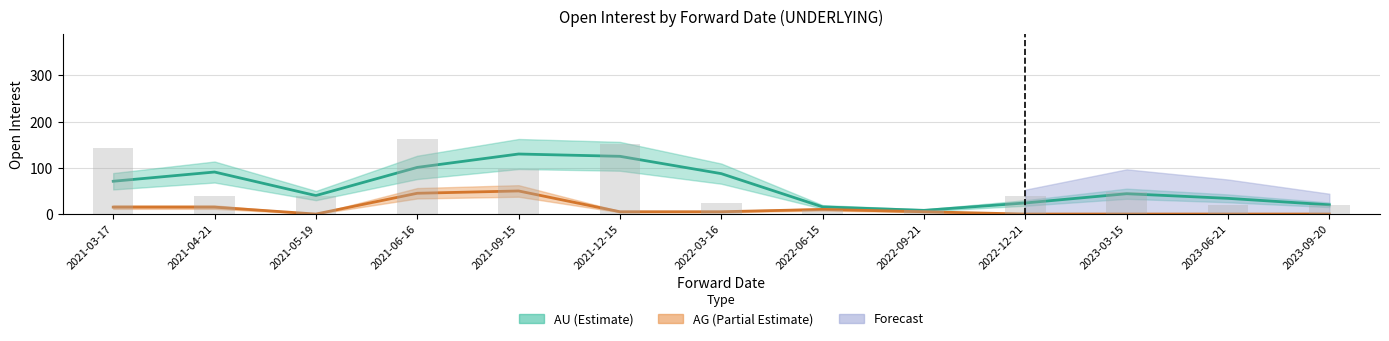

What is the sum of the values at 2021-05-19 and 2023-09-20?

60